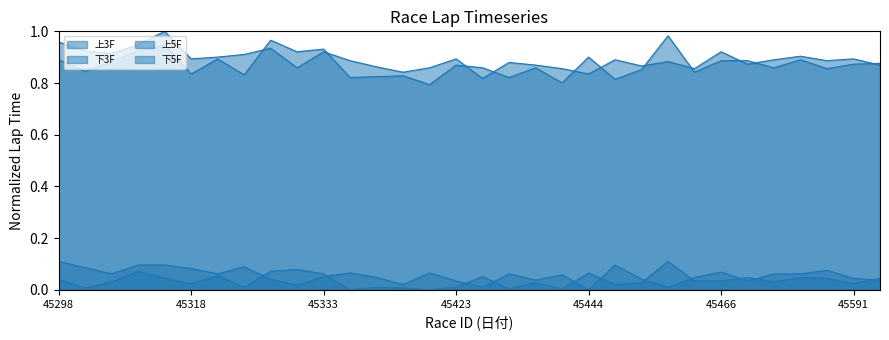

What is the difference between the maximum and minimum values in the 下5F series?

0.2